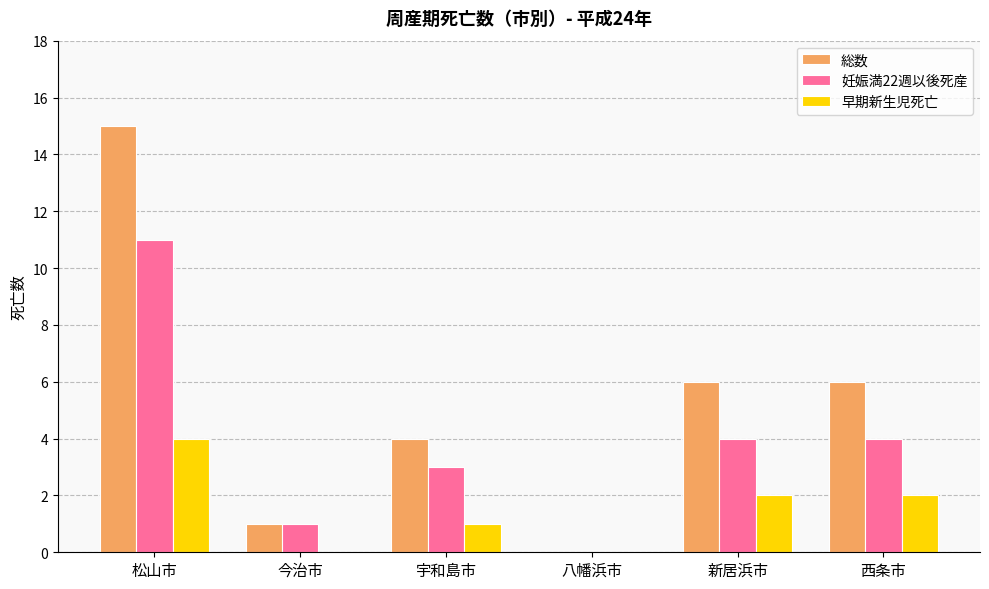

Does the chart contain stacked bars?

No